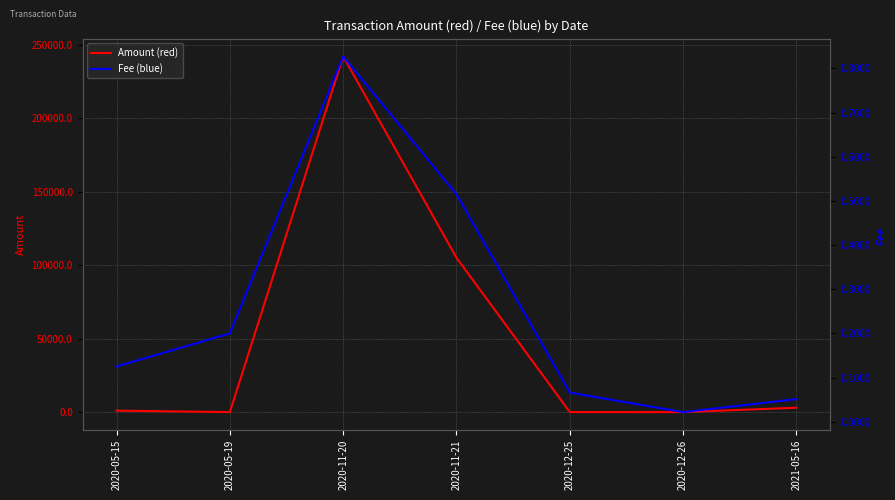

Is this an area chart (filled region under the line)?

No